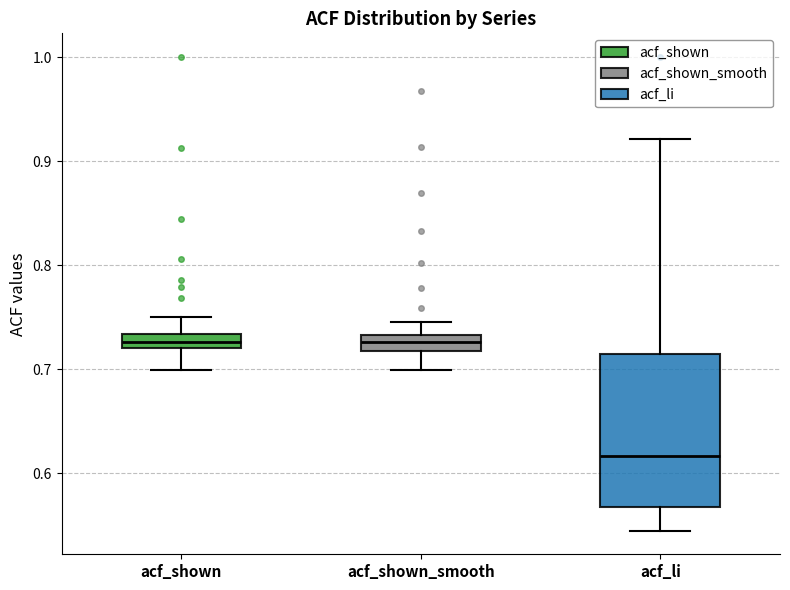

Where is the upper edge of the box for acf_shown on the y-axis? The values are not printed on the chart, so give them approximately, as read against the axis.

0.73